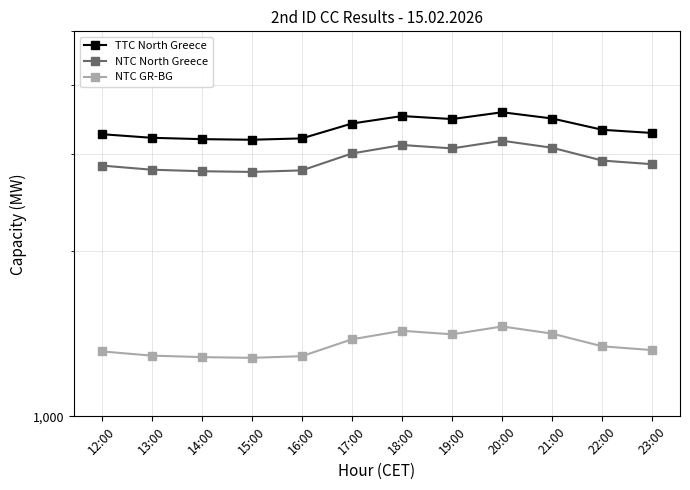

True or false: NTC North Greece and NTC GR-BG intersect in this chart.

False